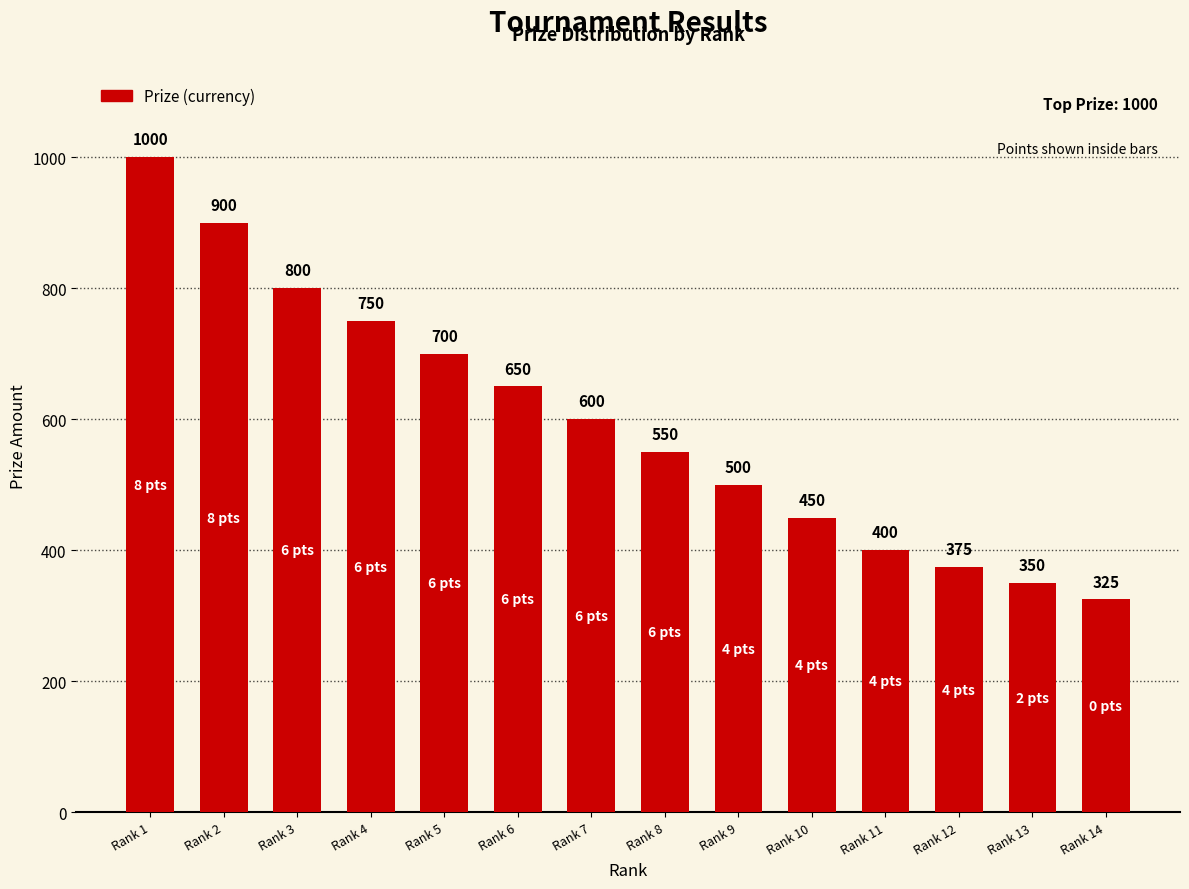

Are the bars horizontal?

No